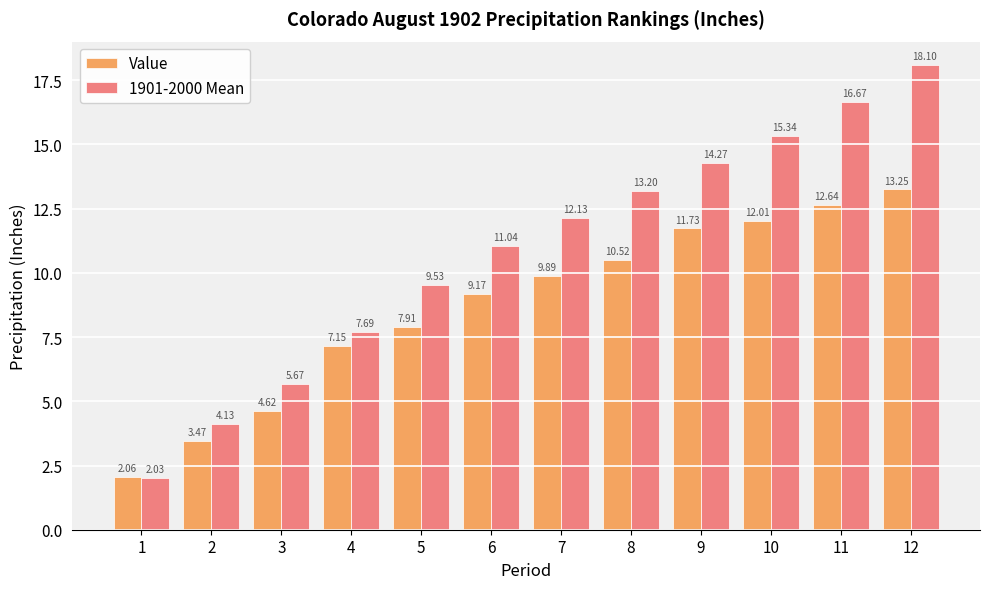

What is the average value of the Value series?

8.7